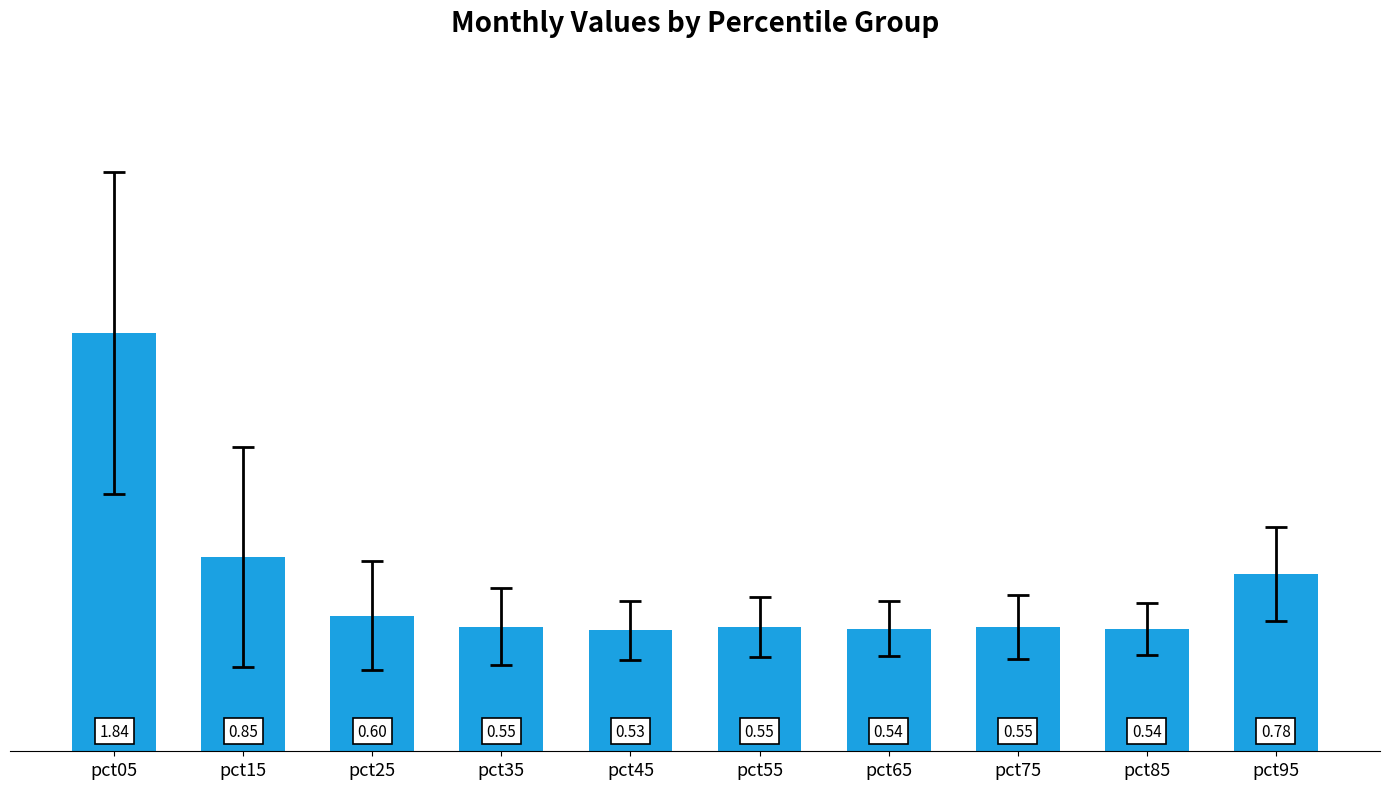

What is the difference between the maximum and second lowest values?

1.3